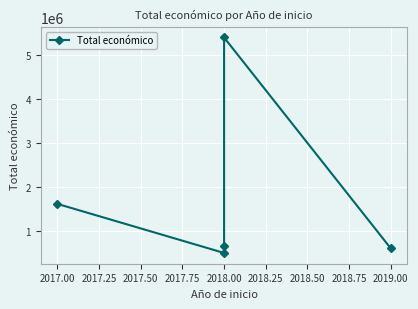

Reading left to right, what are all the values shown in this chart?

1609378	495066	644817	5390598	599986